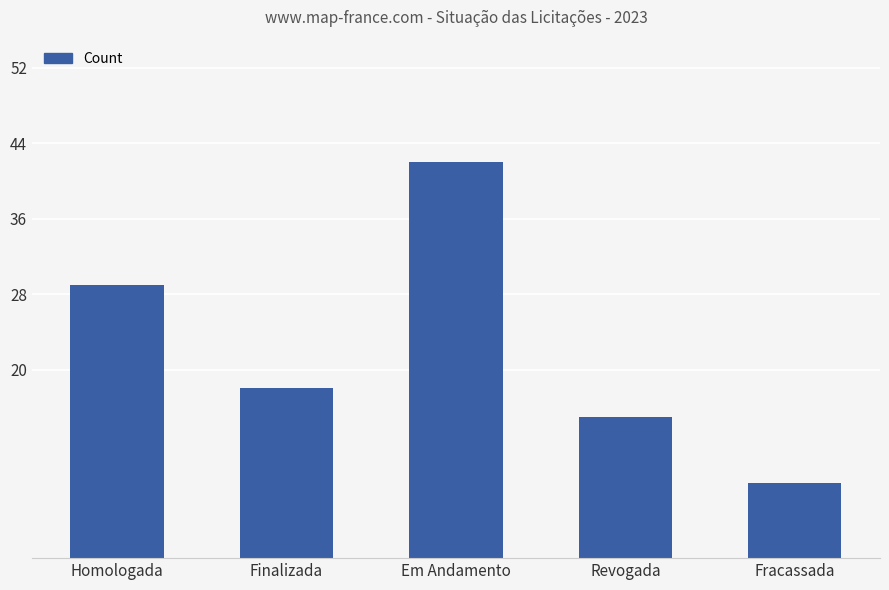

Approximately how many times larger is the value at Finalizada compared to Homologada?

0.6